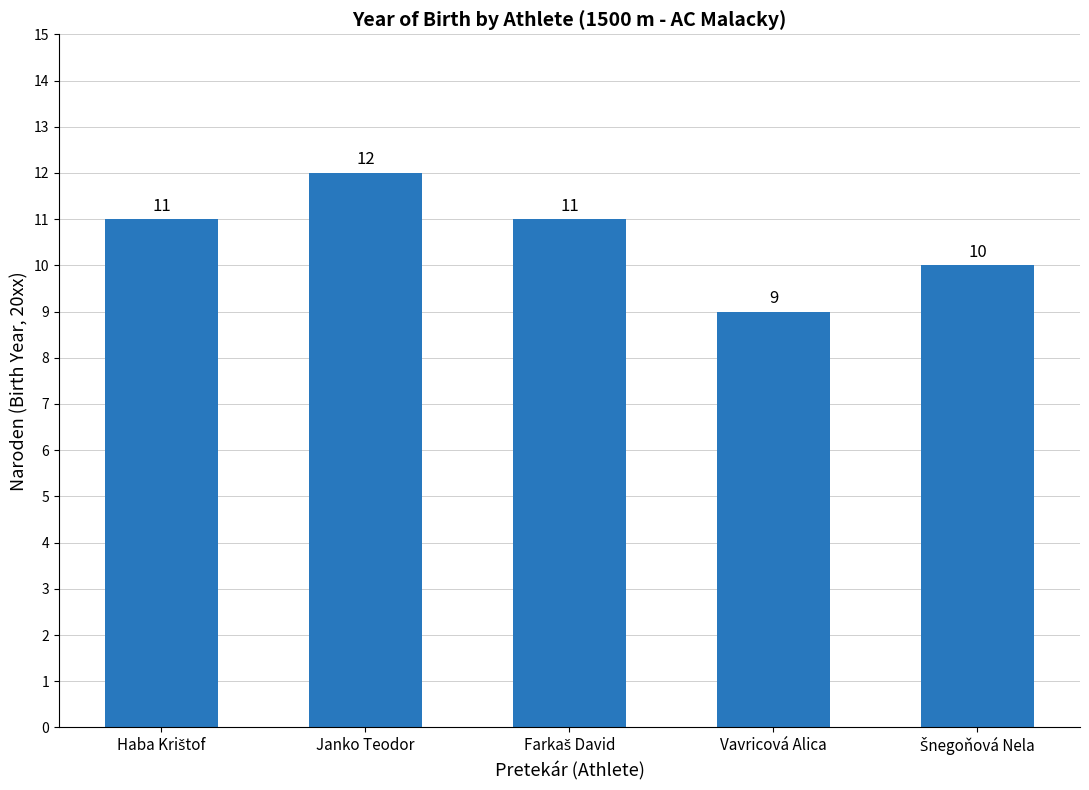

How many values are between 10 and 11?

3